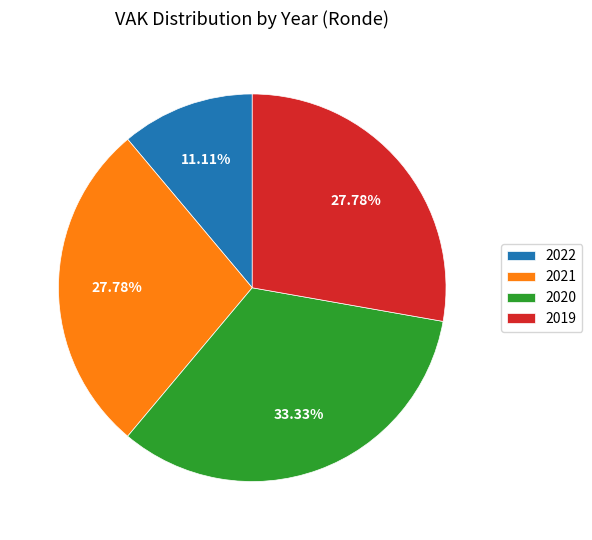

Is there any slice that represents more than half of the pie?

No